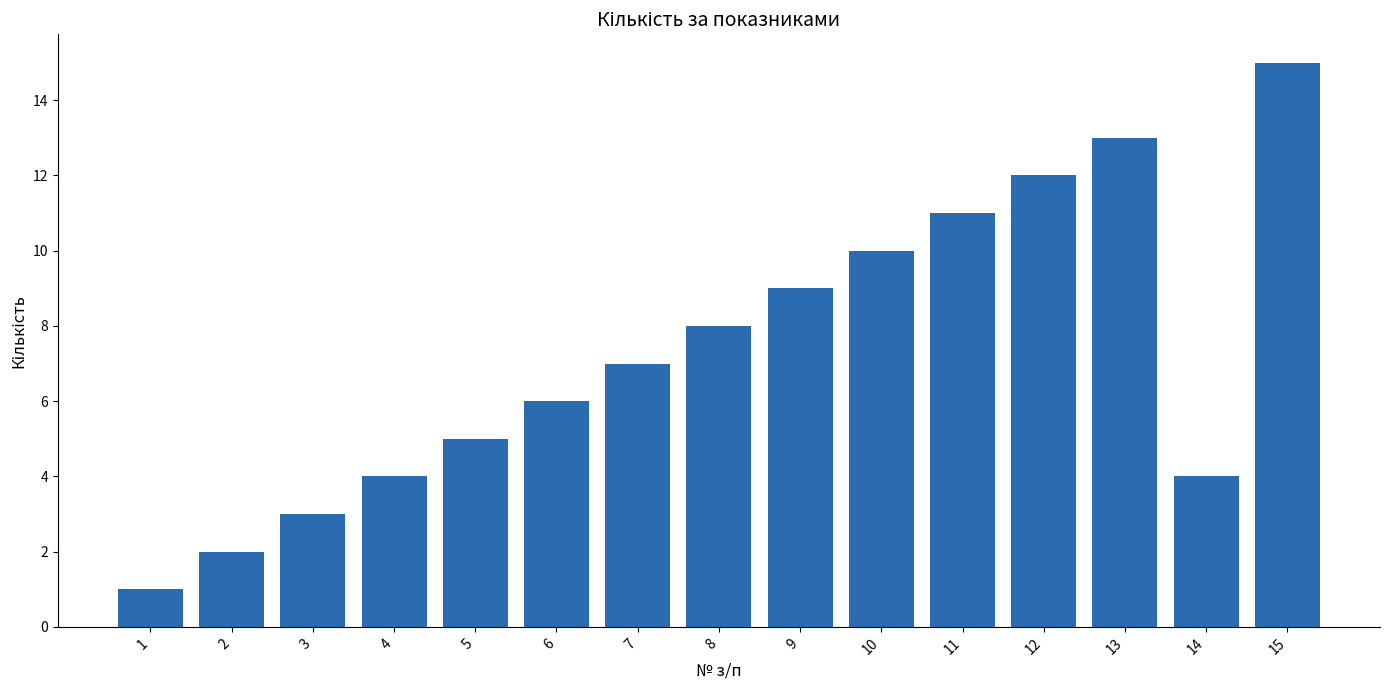

True or false: the data shows 8 at 8.

True